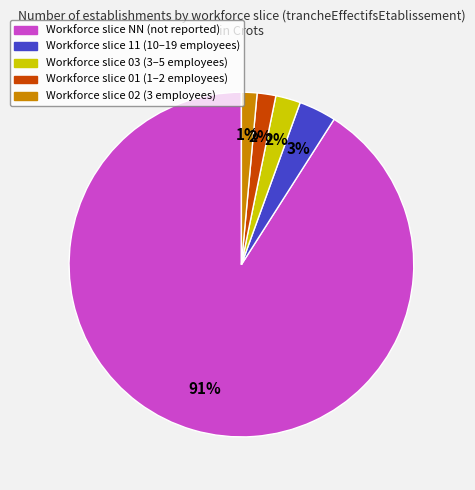

Is there any slice that represents more than half of the pie?

Yes